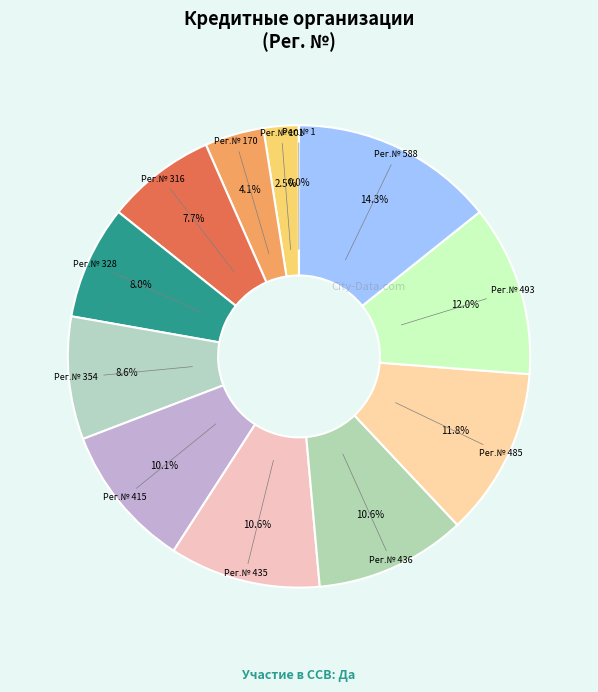

How much of the chart is everything except Рег.№ 415?

89.9%